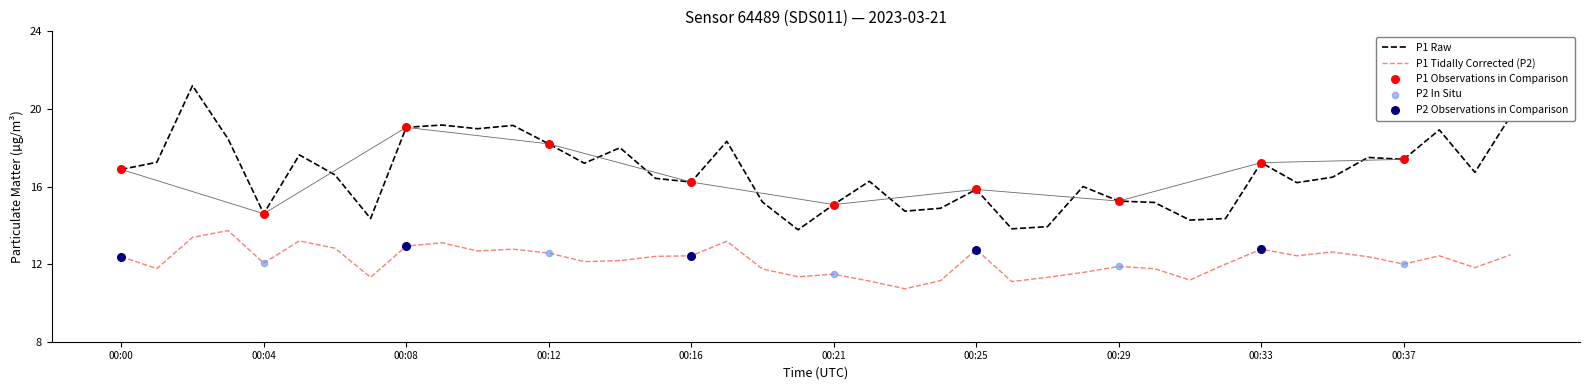

Which series reaches the minimum Y coordinate?

P2